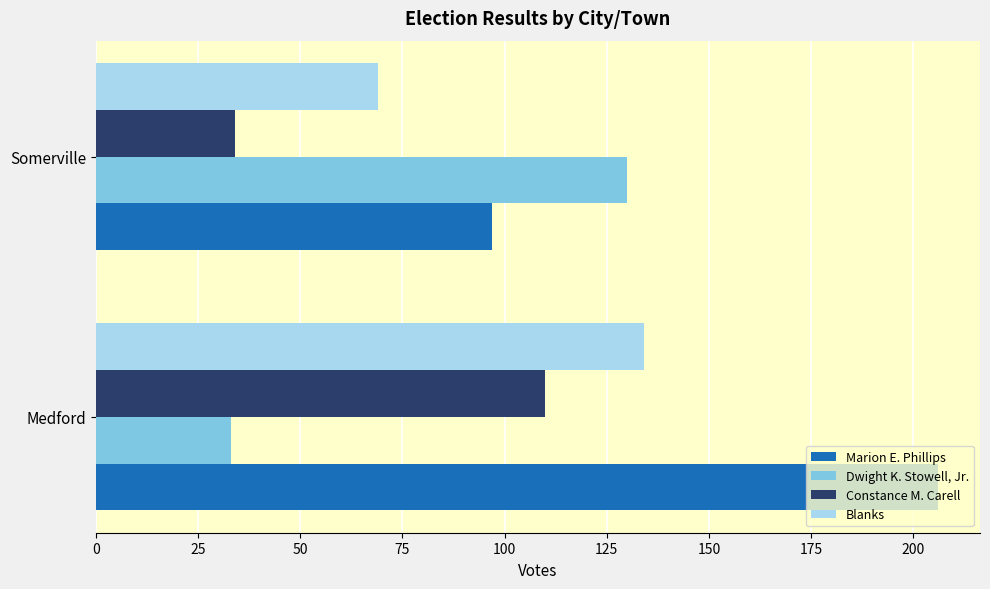

True or false: Marion E. Phillips has a value of 97 at Somerville.

True